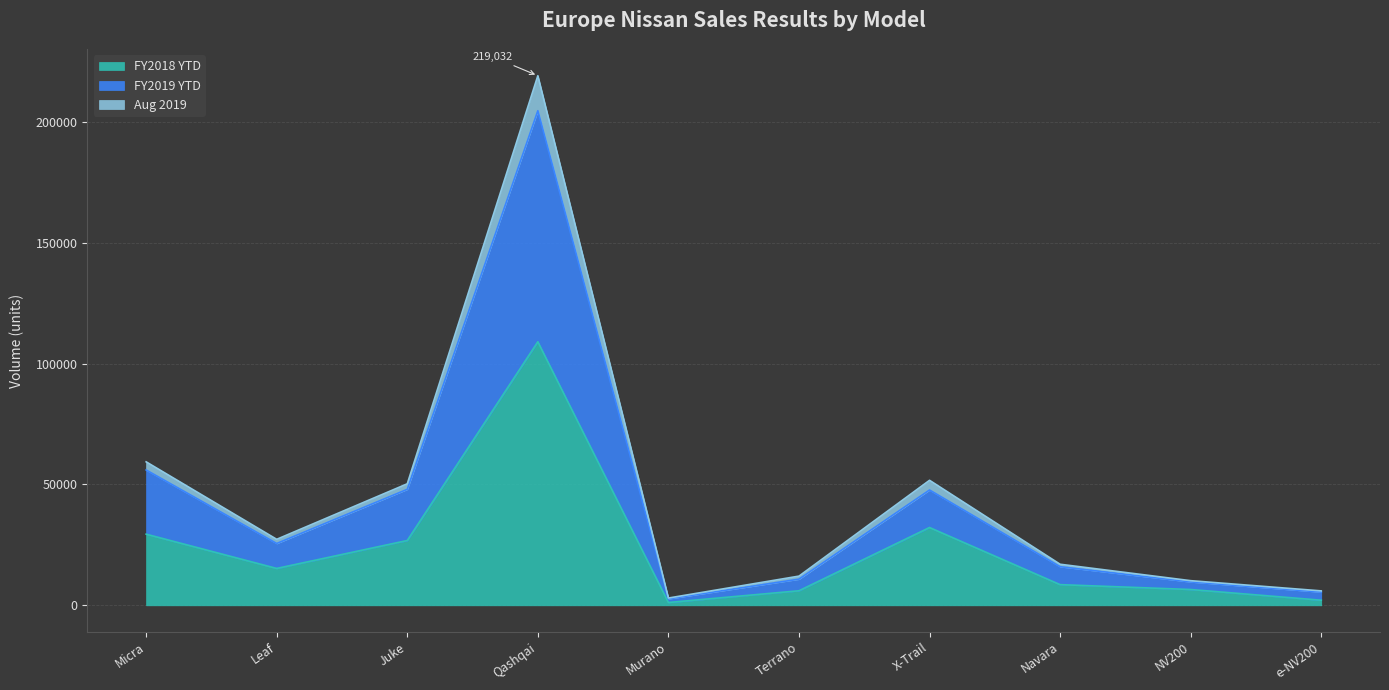

Which has a higher value, e-NV200 or Micra?

Micra